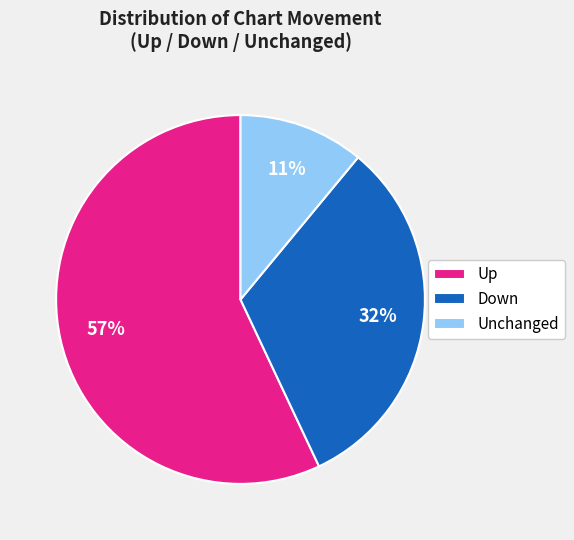

Which slice represents more than half of the pie?

Up